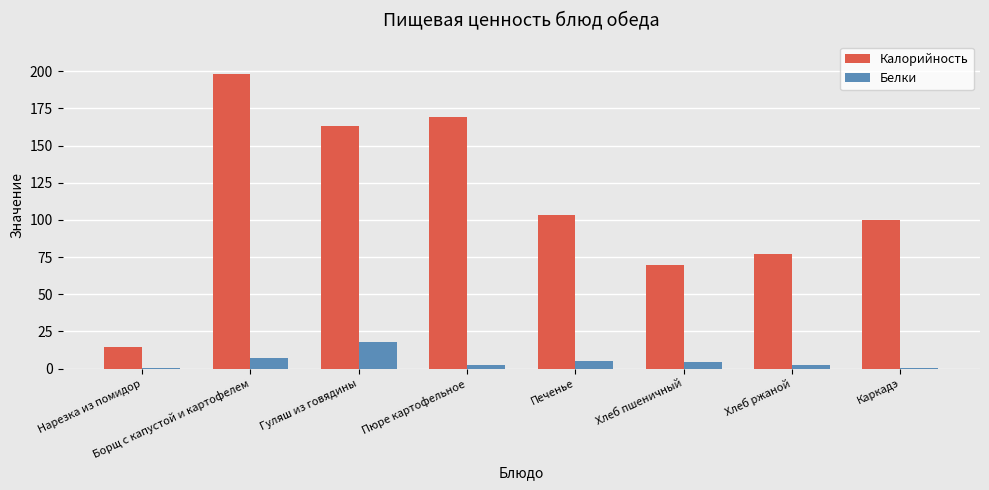

At which category is the sum across all series the highest?

Борщ с капустой и картофелем